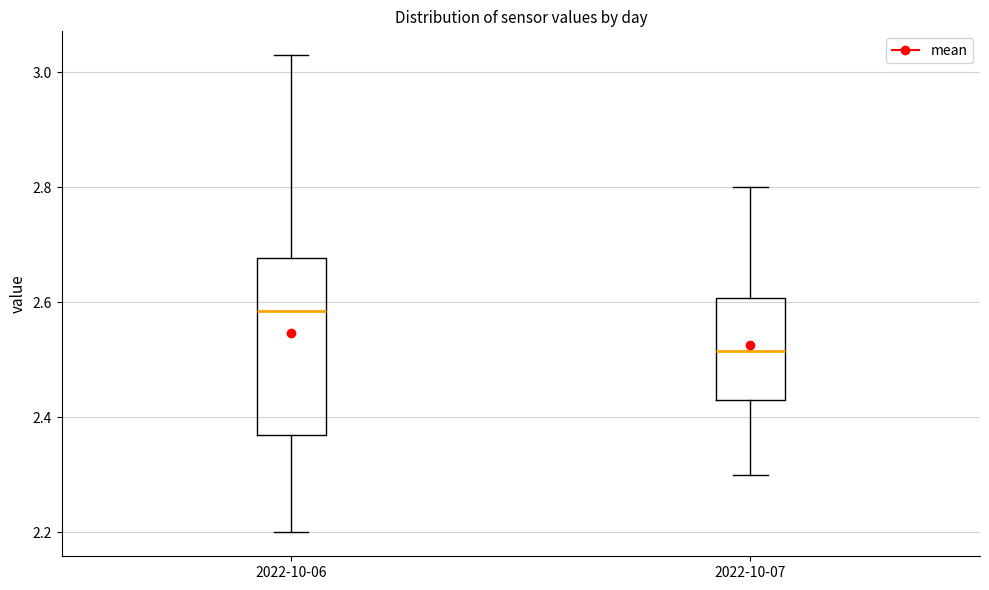

Where is the upper edge of the box for 2022-10-06 on the y-axis? The values are not printed on the chart, so give them approximately, as read against the axis.

2.68